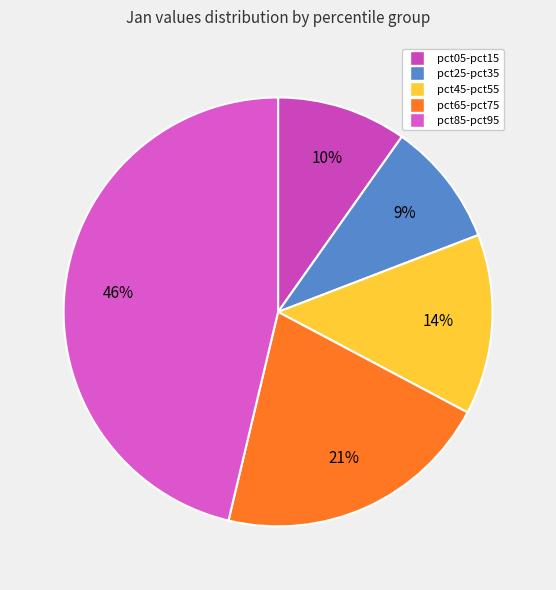

Which slice is the largest?

pct95